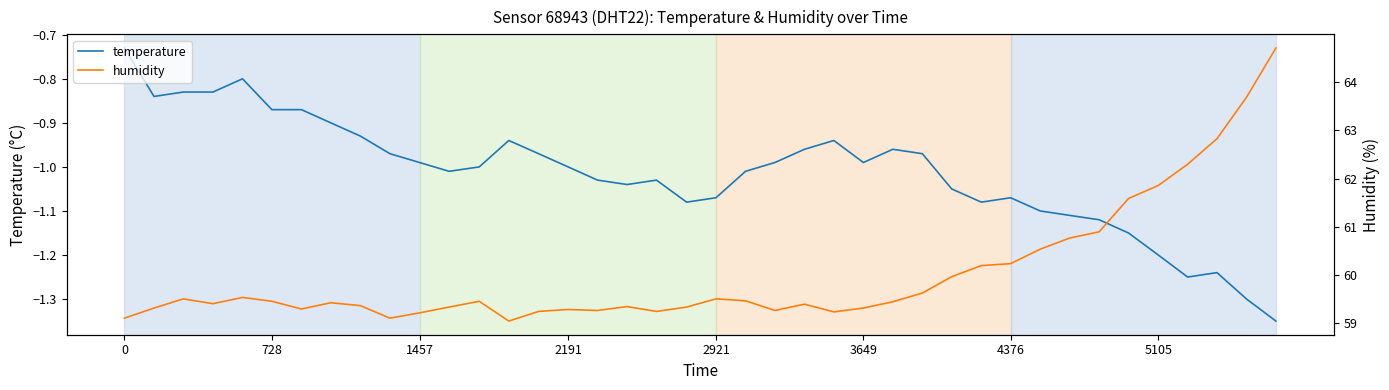

True or false: humidity has more than 0 points higher than both neighbors.

True